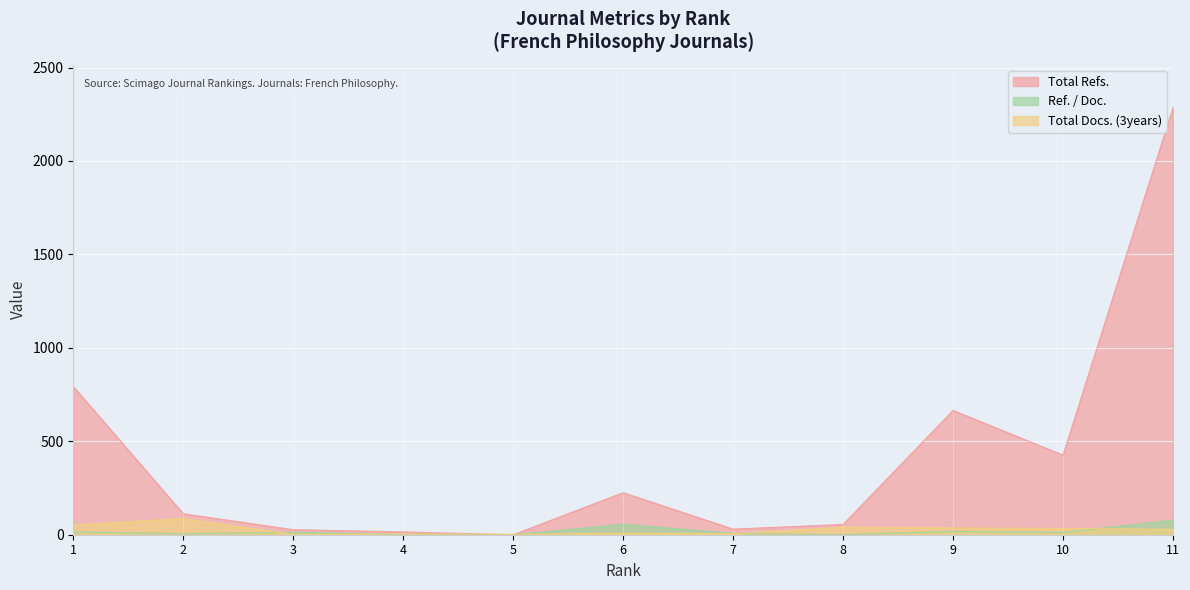

List the labels in order of Ref. / Doc. value, largest first.

11, 6, 9, 1, 3, 10, 7, 2, 4, 5, 8